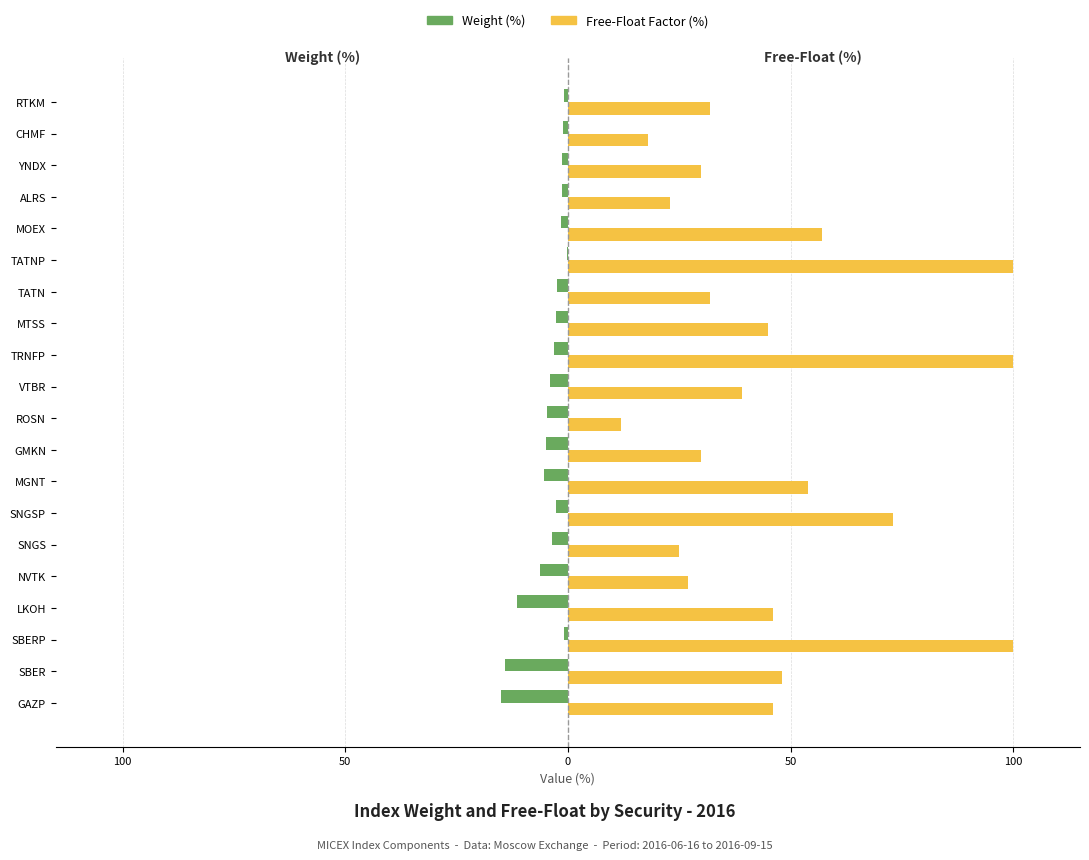

What are all the series names shown in the legend?

Weight (%), Free-Float Factor (%)